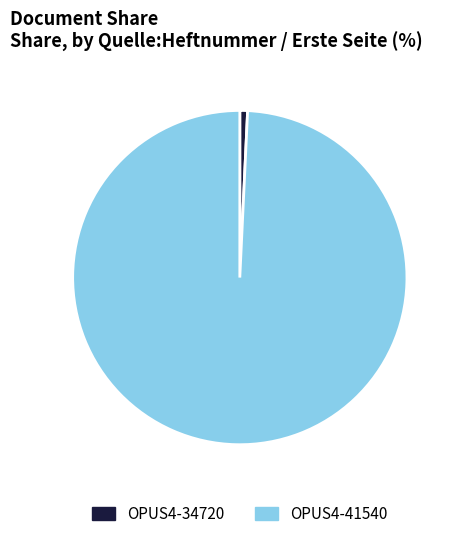

Does any single category account for the majority?

Yes